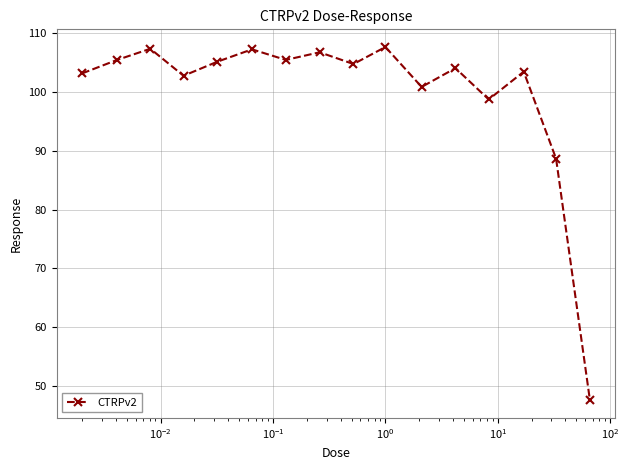

What is the greatest value displayed?

107.7